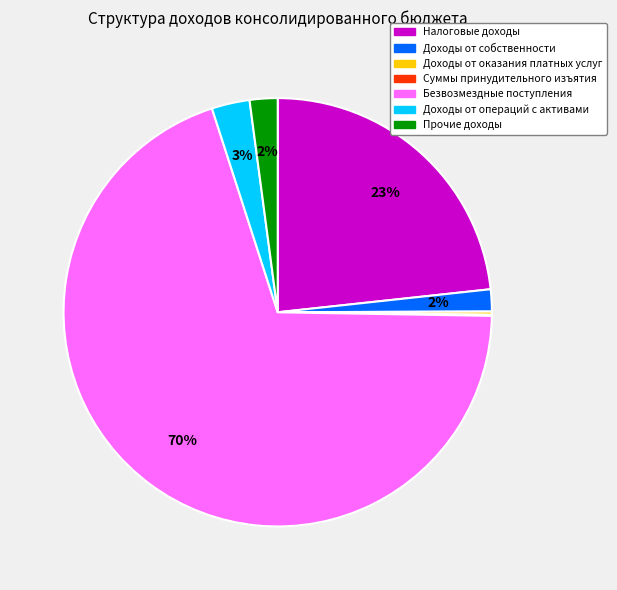

Is there a majority slice in this chart?

Yes